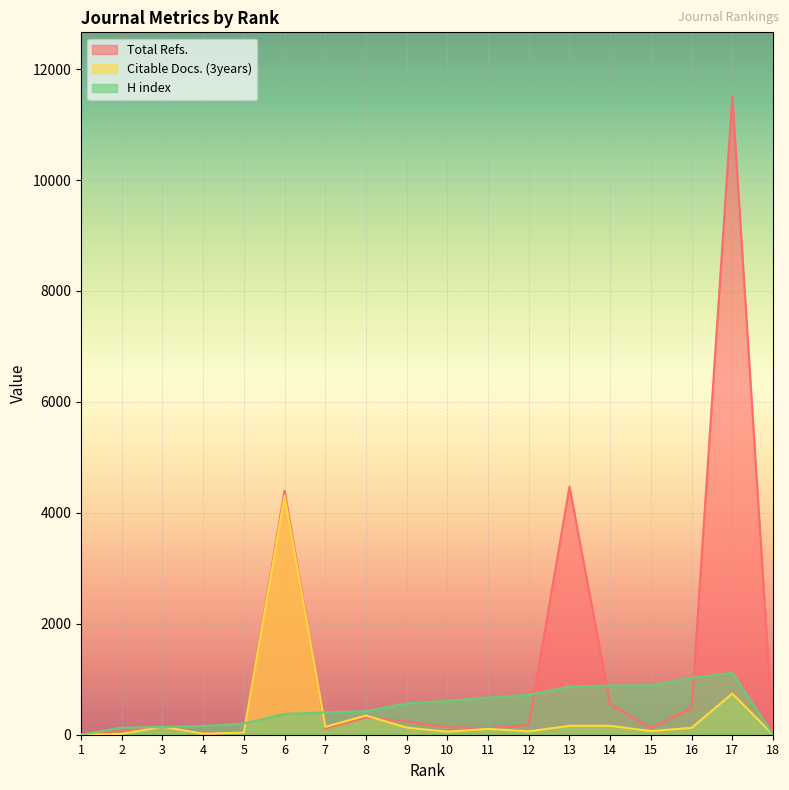

What is the greatest value displayed?

11511